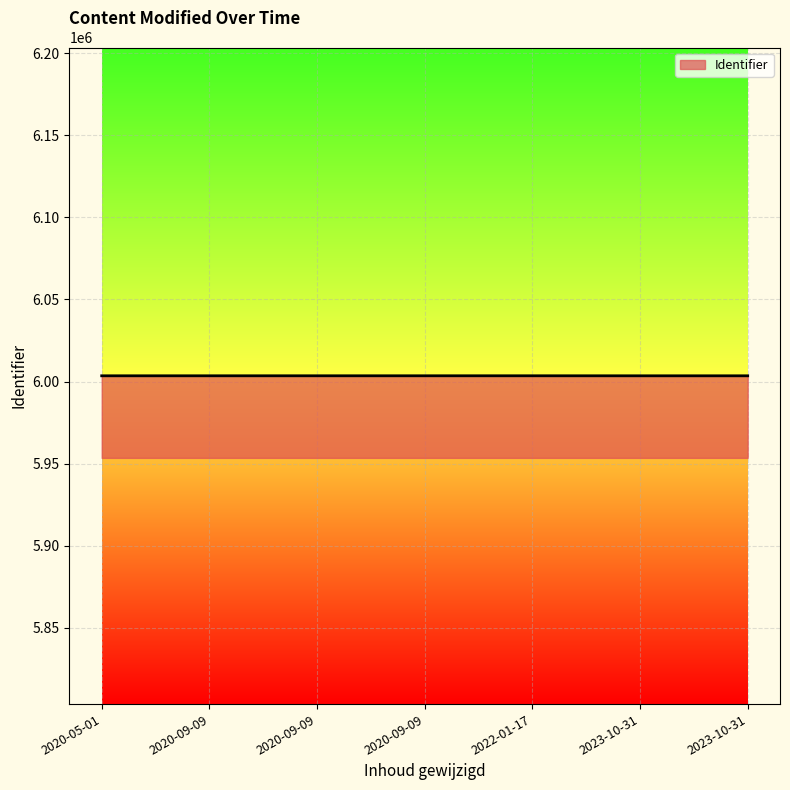

How many lines are shown in the chart?

1